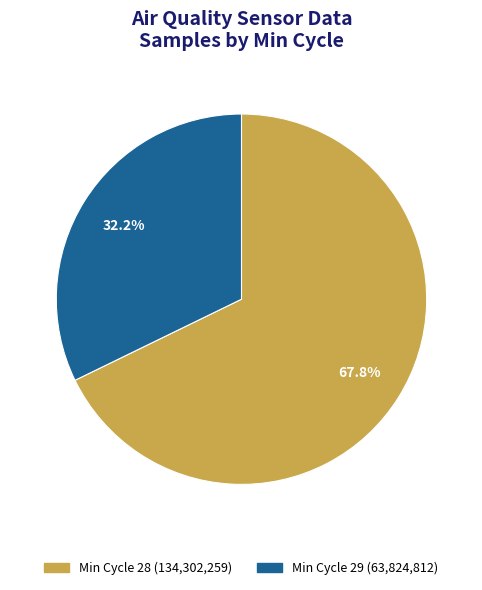

Is there a majority slice in this chart?

Yes